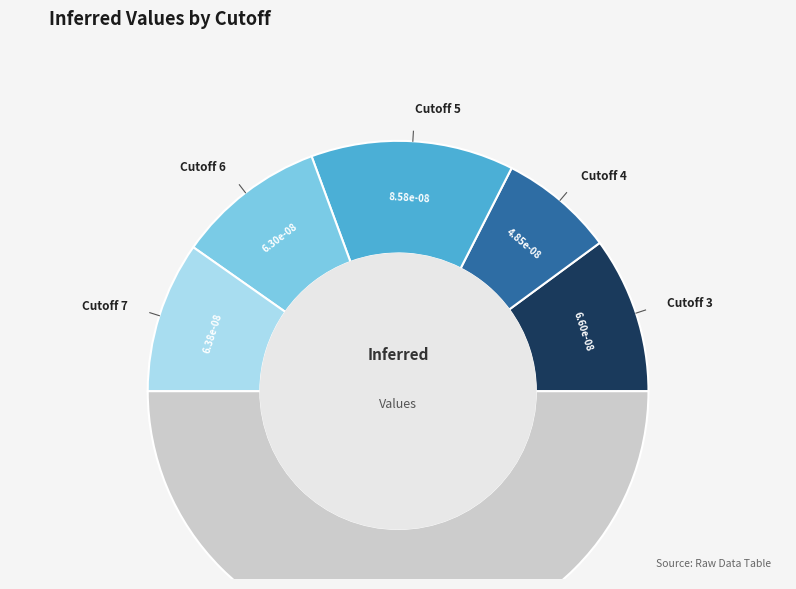

Count the number of slices in the pie.

6